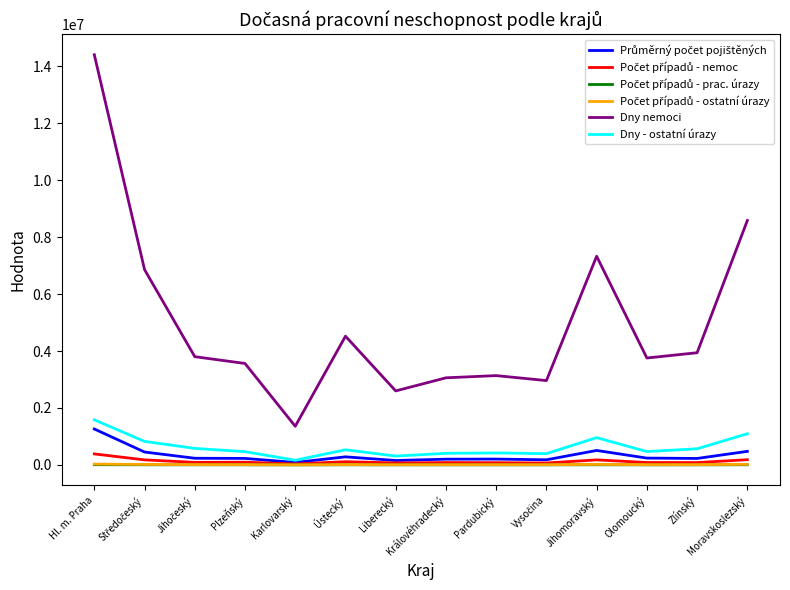

What is the minimum value shown in the chart?

1027.0